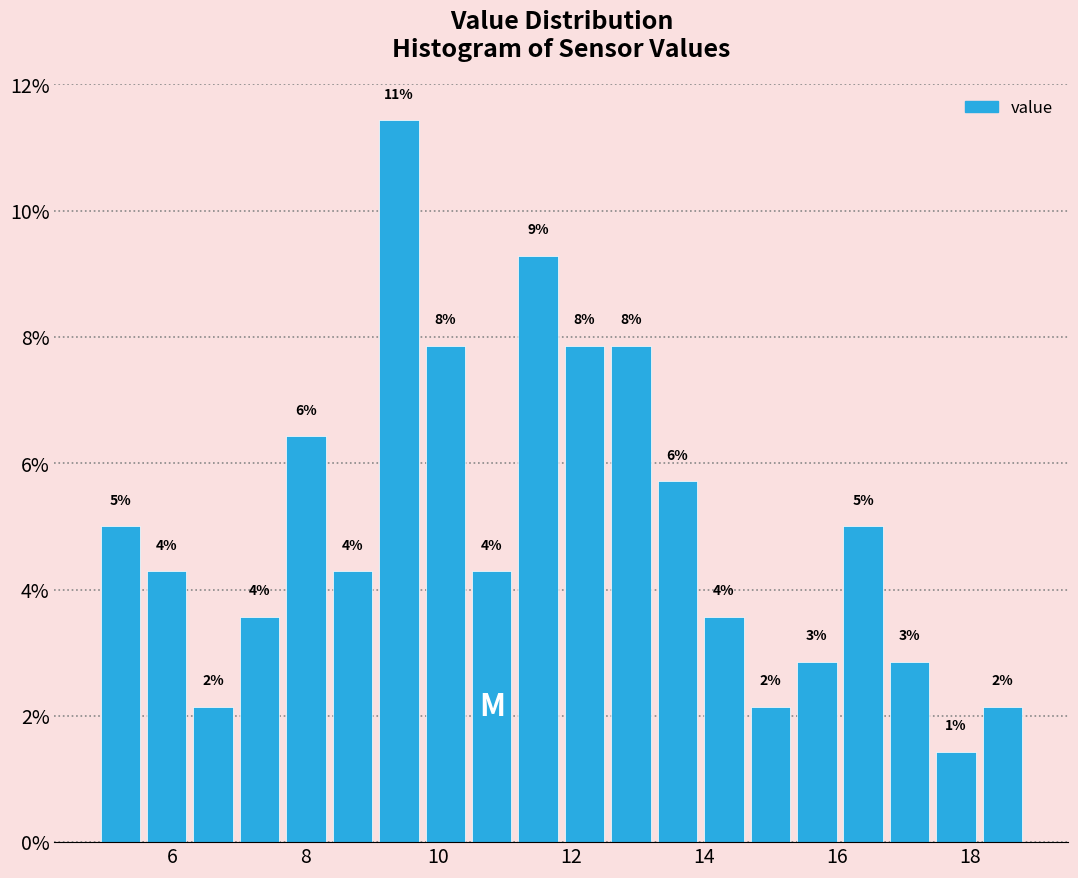

Read against the x-axis, roughly where is the centre of the tallest bar?

9.4